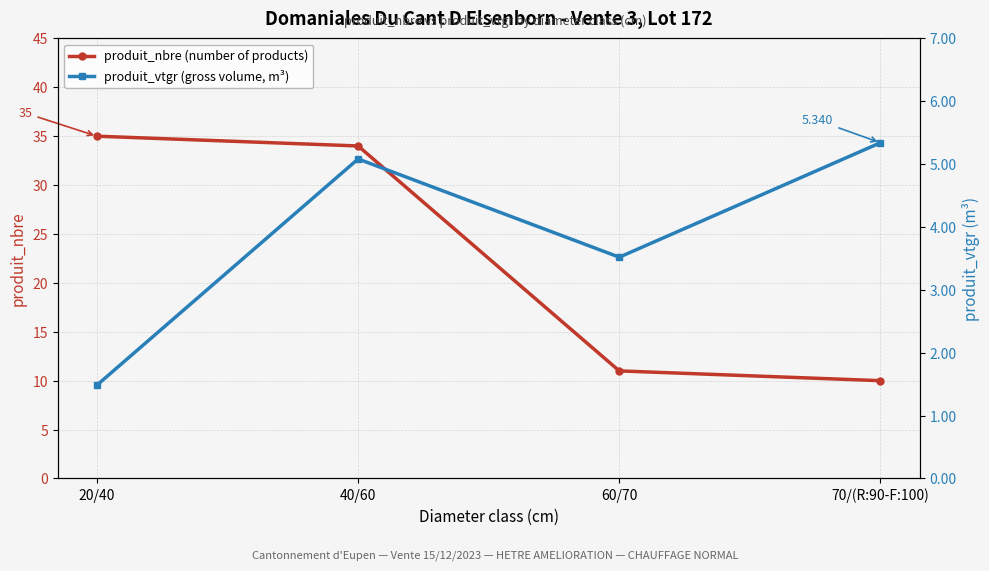

What is the greatest value displayed?

35.0